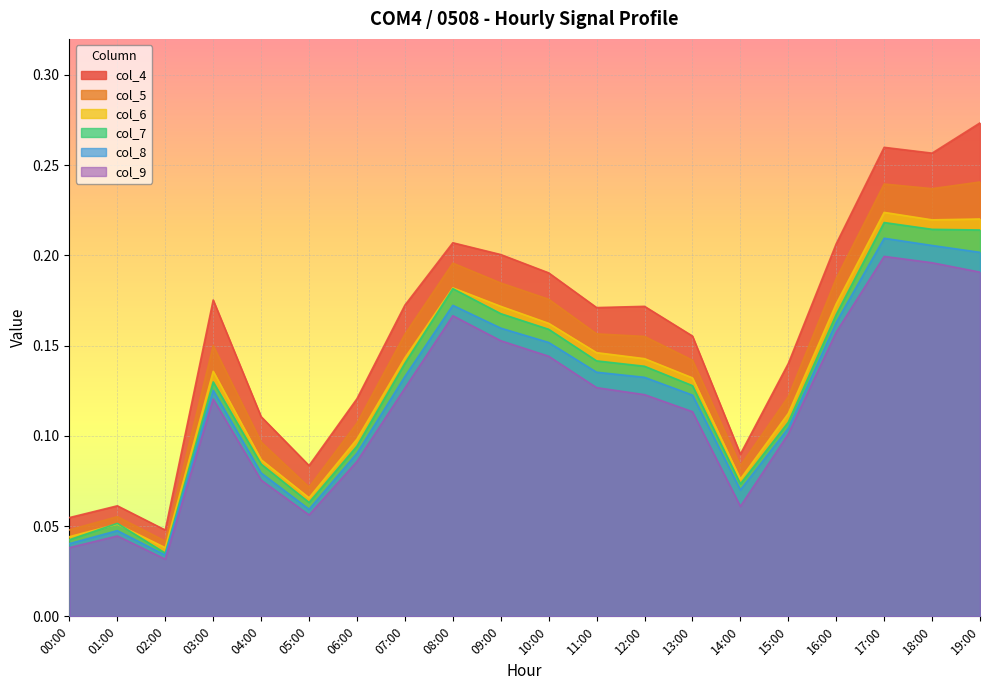

At which label does col_6 reach its minimum?

02:00